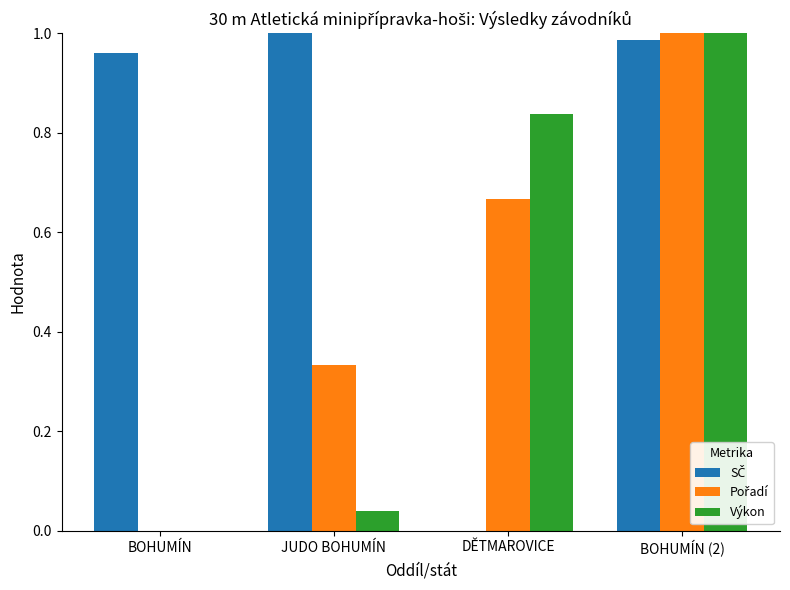

The Výkon series shows -0.5 at BOHUMÍN. True or false?

False